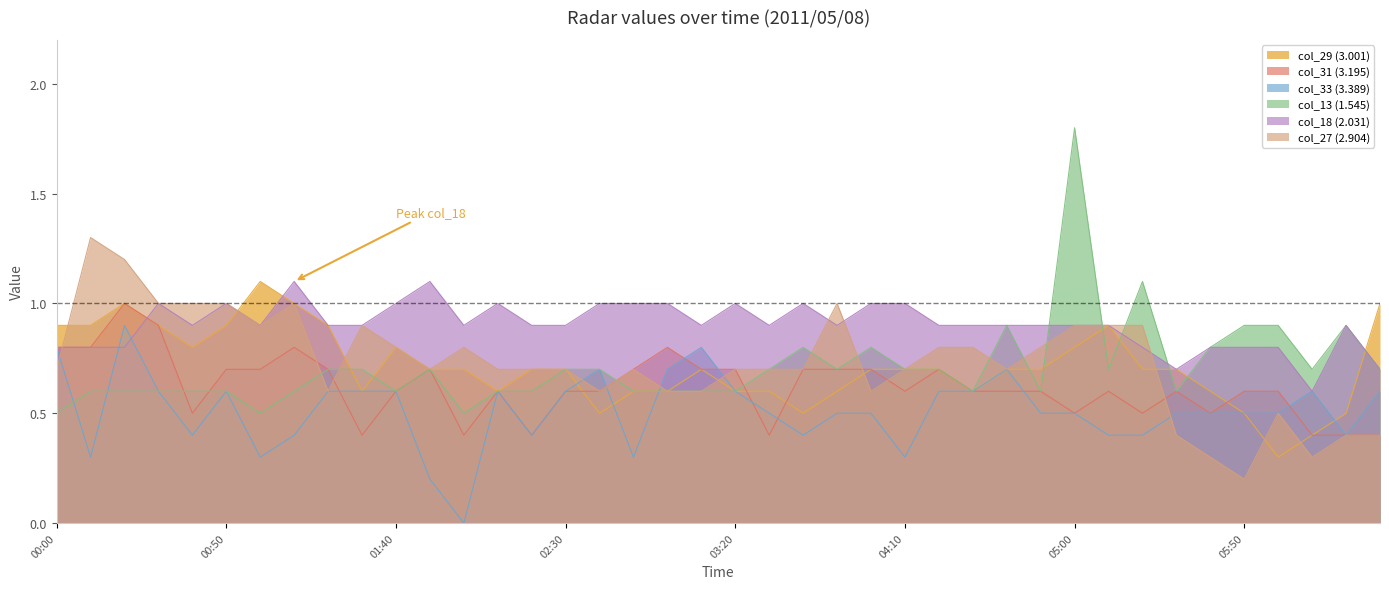

At which category does the chart reach its minimum across all series?

2011/05/08 02:00